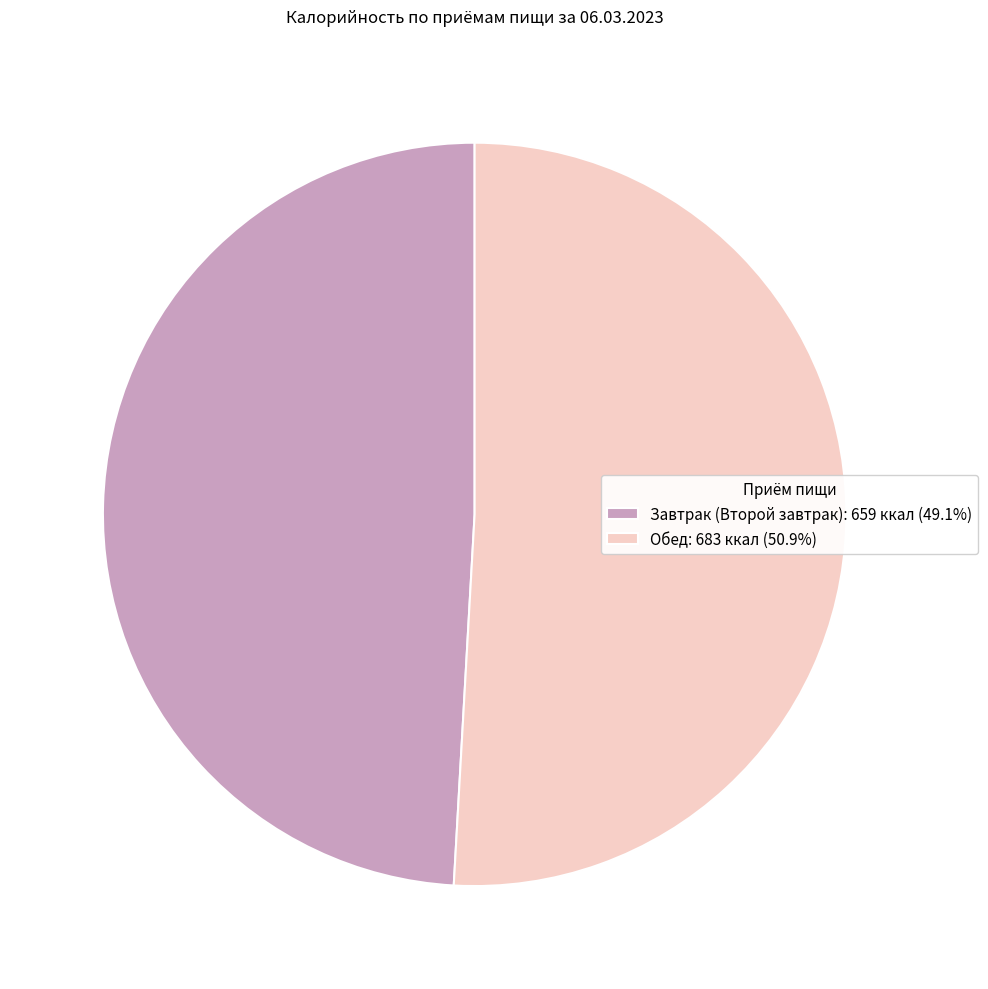

Is there any slice that represents more than half of the pie?

Yes